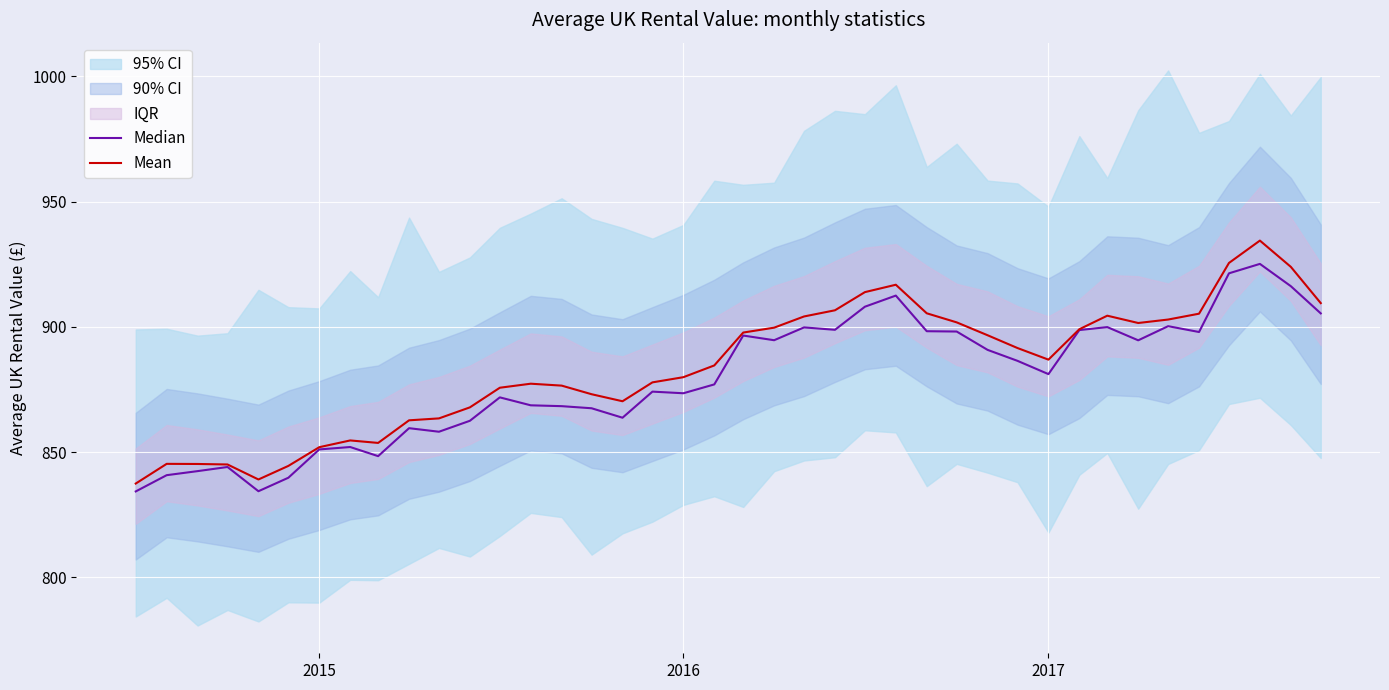

Rank the series by their average value, from highest to lowest.

Mean, Median